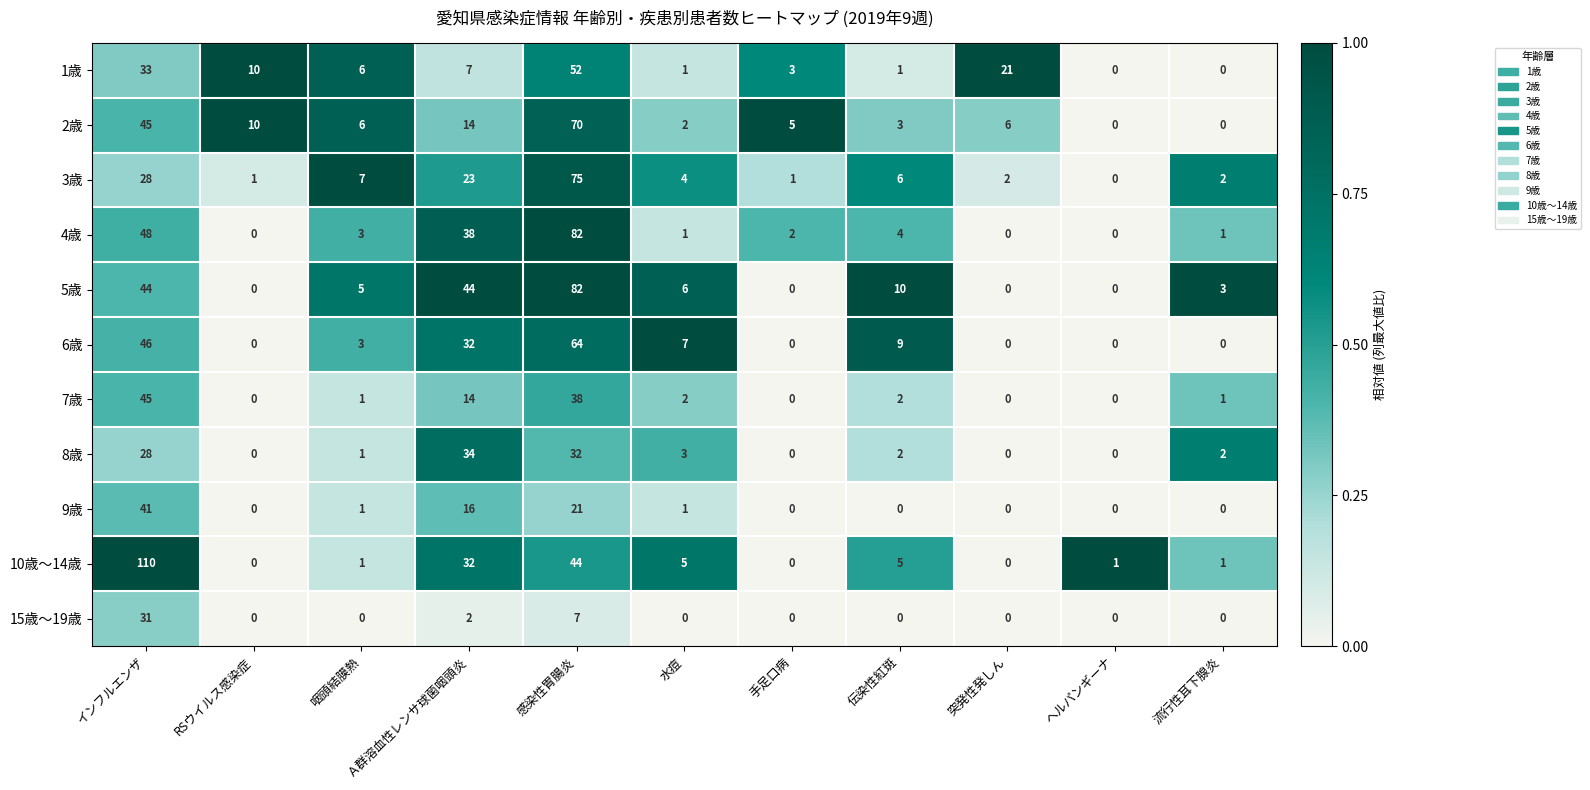

At which label does 2歳 first exceed 6?

インフルエンザ